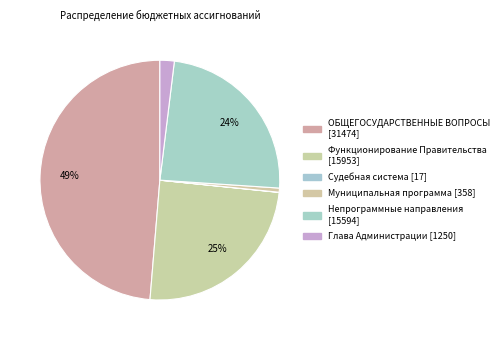

True or false: Функционирование Правительства accounts for 12% of the total.

False